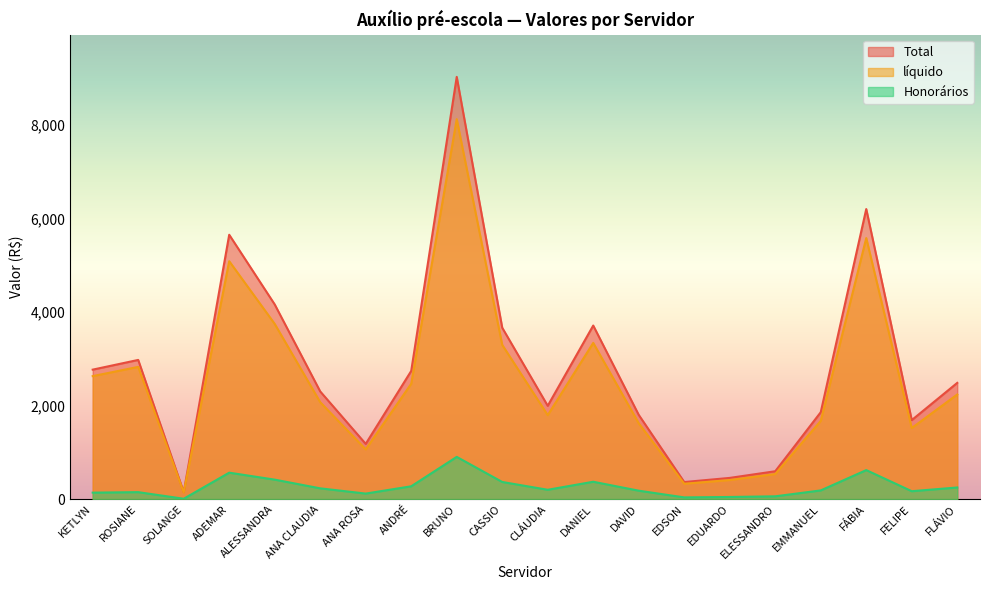

Rank the series by their maximum value, from highest to lowest.

Total, líquido, Honorários